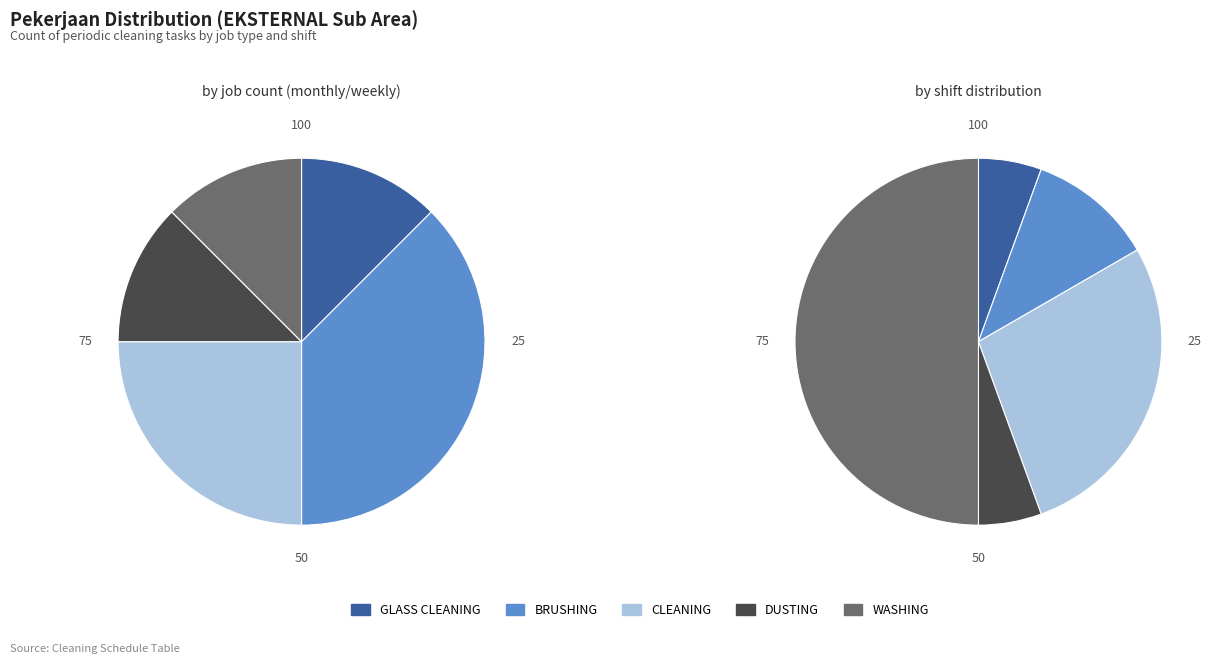

Do CLEANING and GLASS CLEANING together represent more than half of the pie?

No